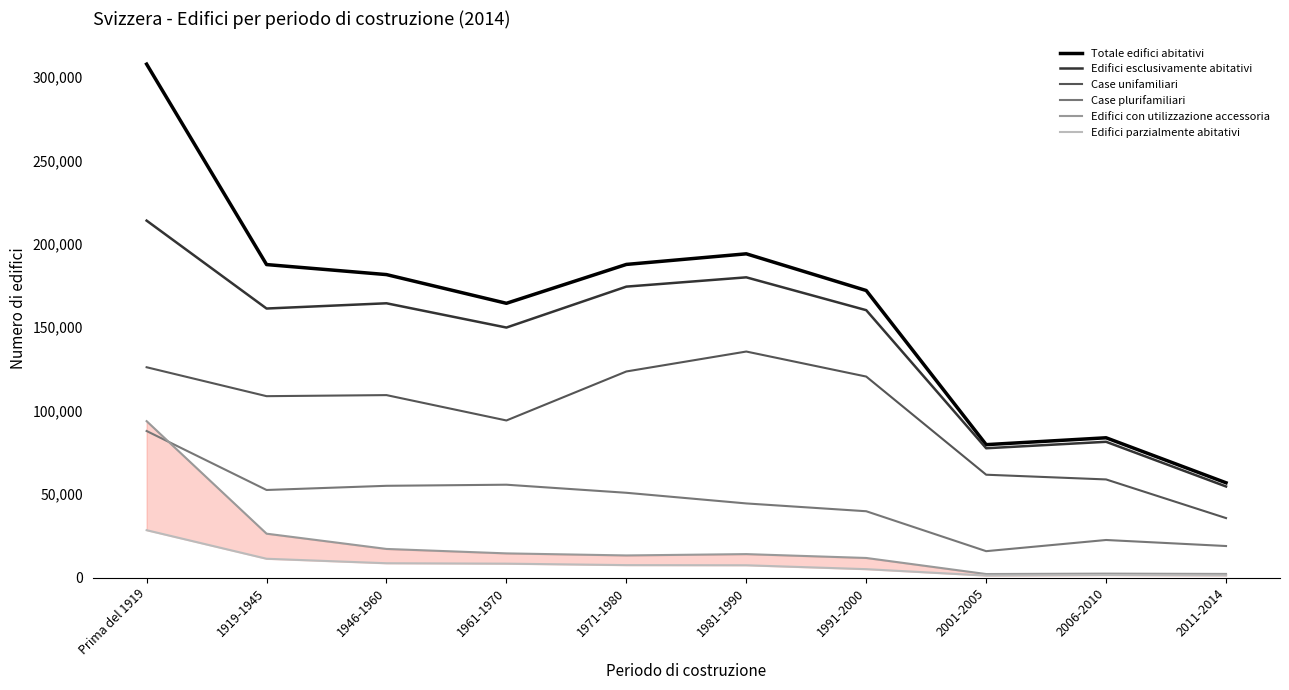

What is the greatest value displayed?

307620